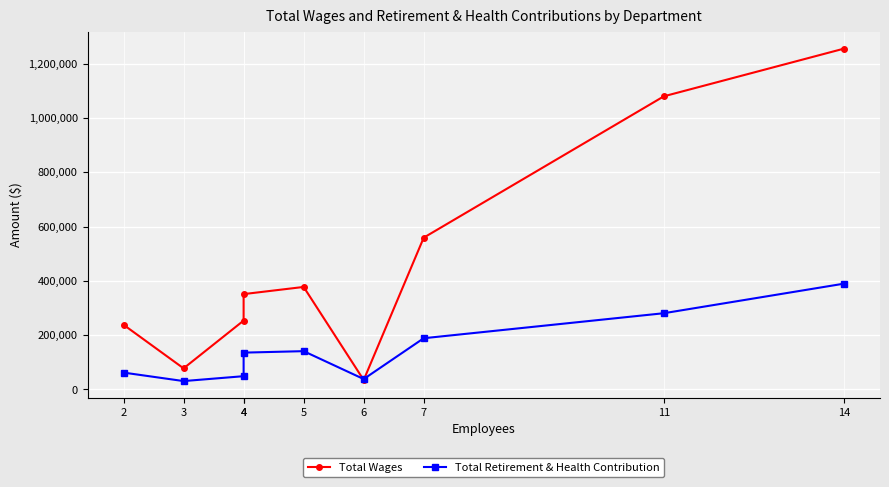

What is the sum of the Total Wages values at 4 and 6?

288654